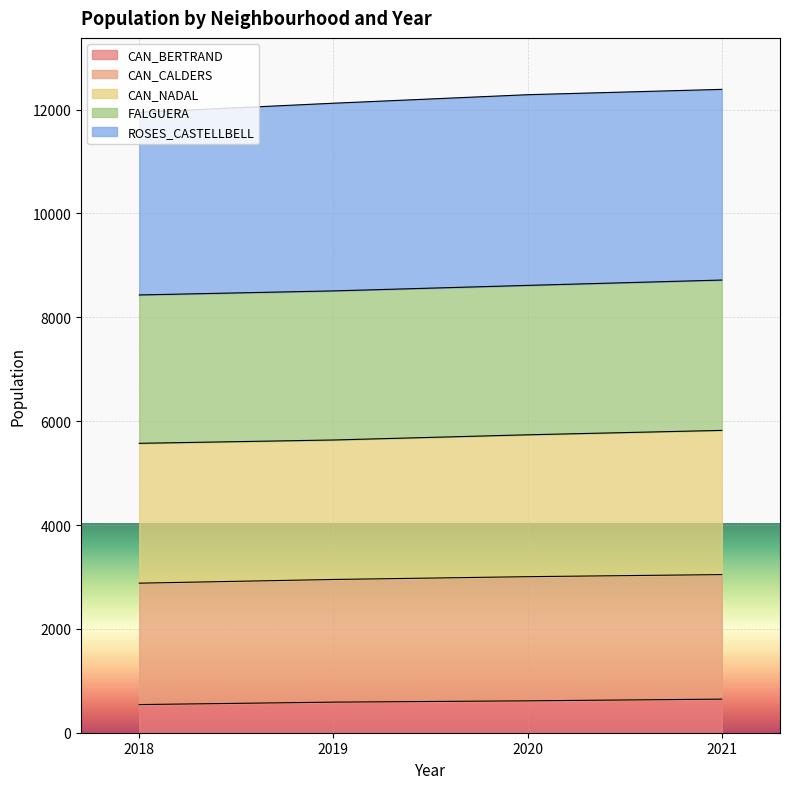

The value of CAN_BERTRAND at 2018 is 542. True or false?

True